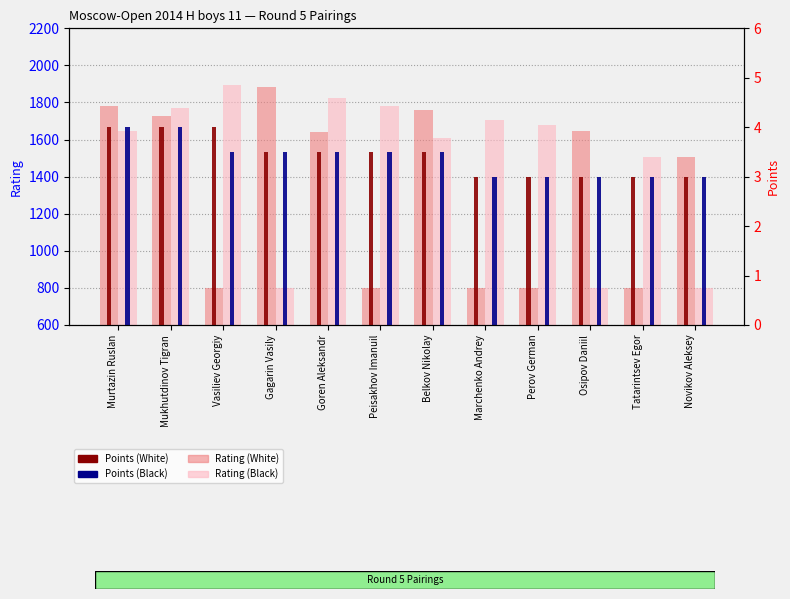

What is the lowest value of the Rating (White) series?

800.0